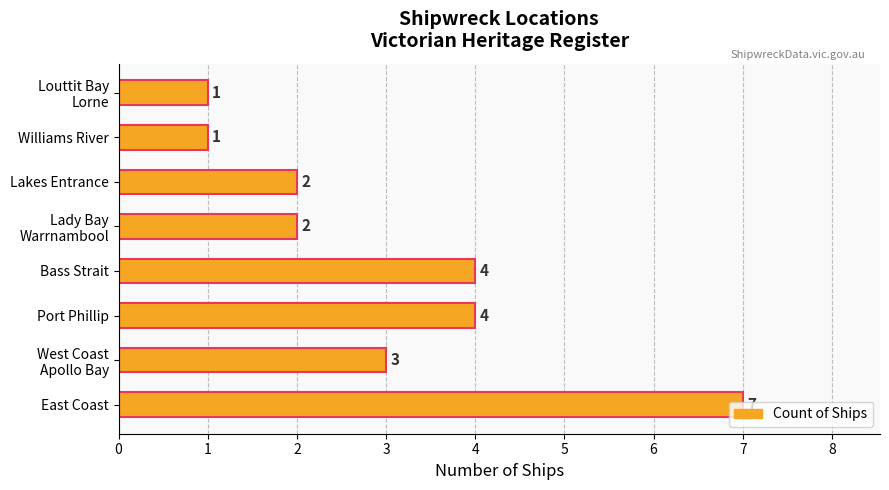

Which has a higher value, East Coast or Bass Strait?

East Coast